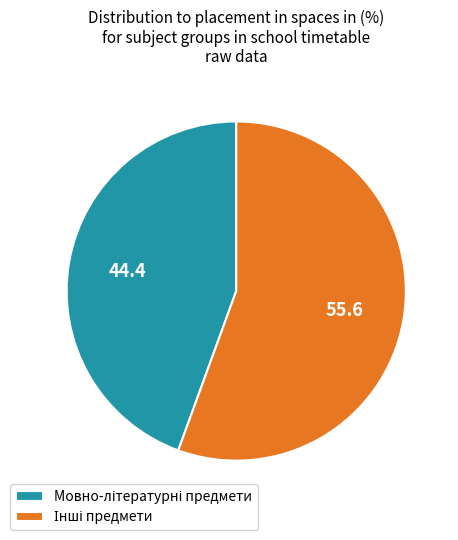

Is there any slice that represents more than half of the pie?

Yes